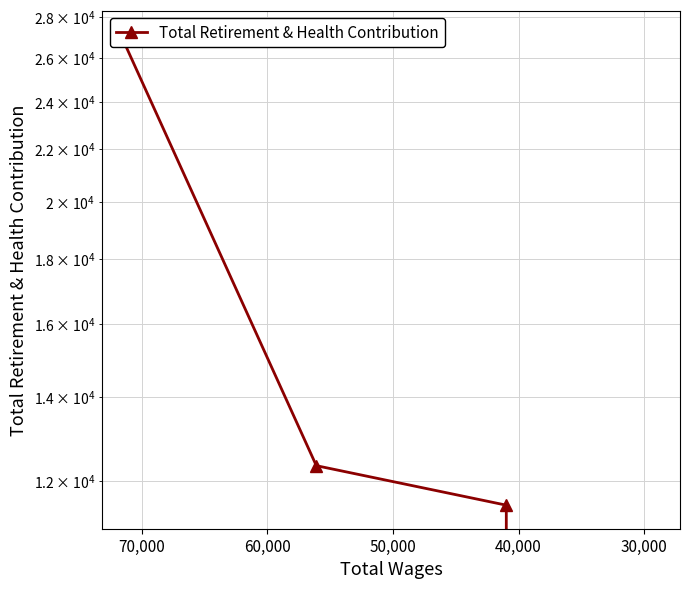

How many series are shown in this chart?

1